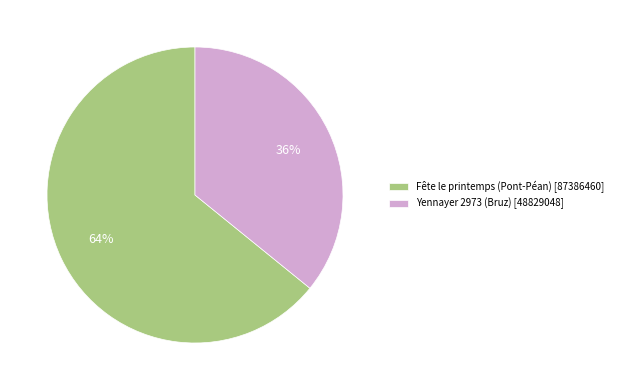

How many slices are in this pie chart?

2